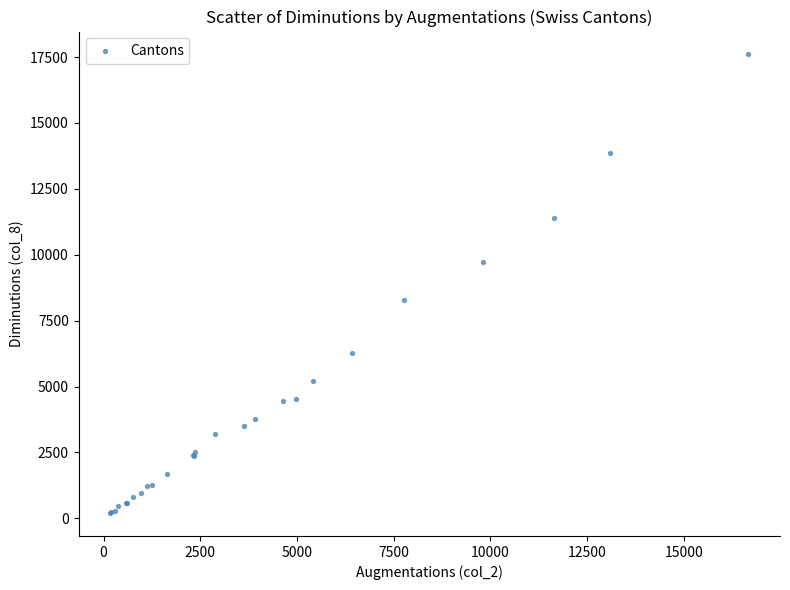

What Y value in the scatter plot is closest to 8899?

8267